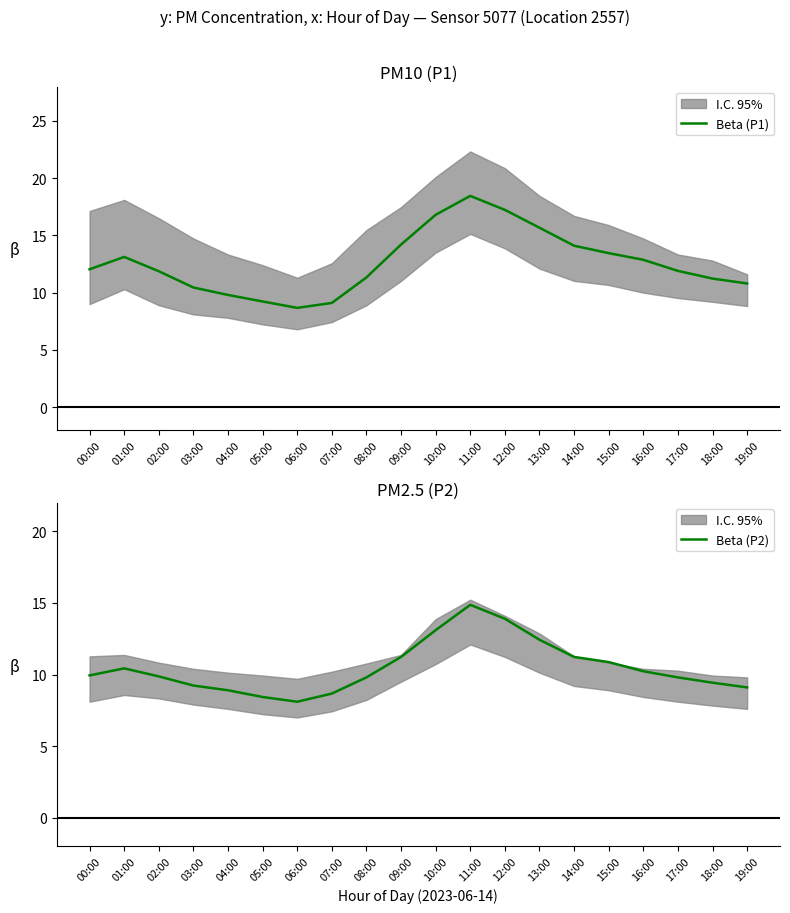

Where is the first local maximum for Beta (P2)?

01:00